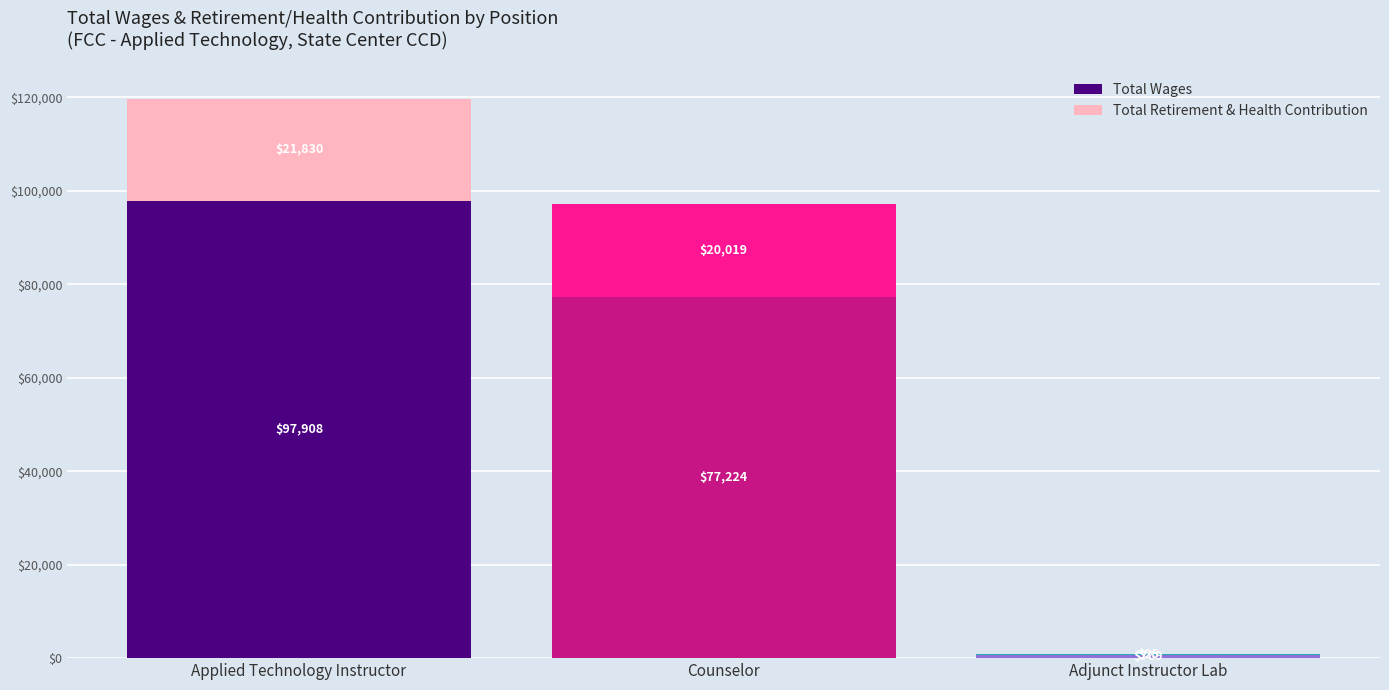

Which category has the highest value in the Total Wages series?

Applied Technology Instructor